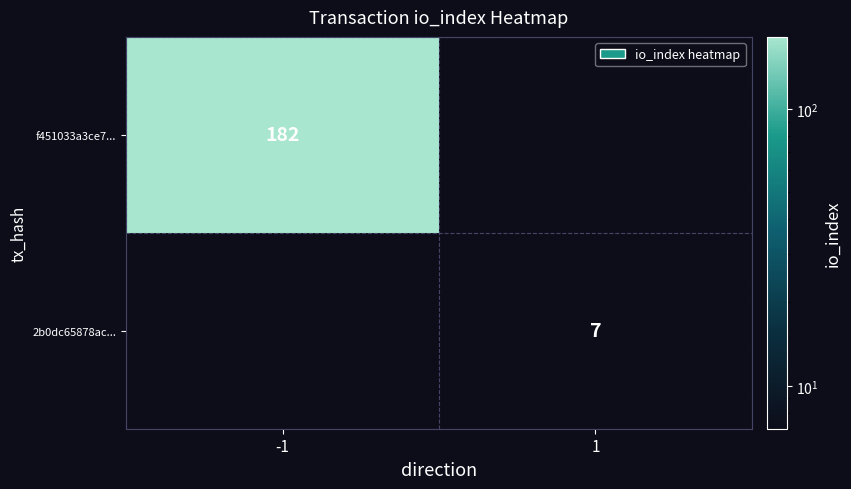

True or false: 2b0dc65878ac... has a value of 7 at 1.

True